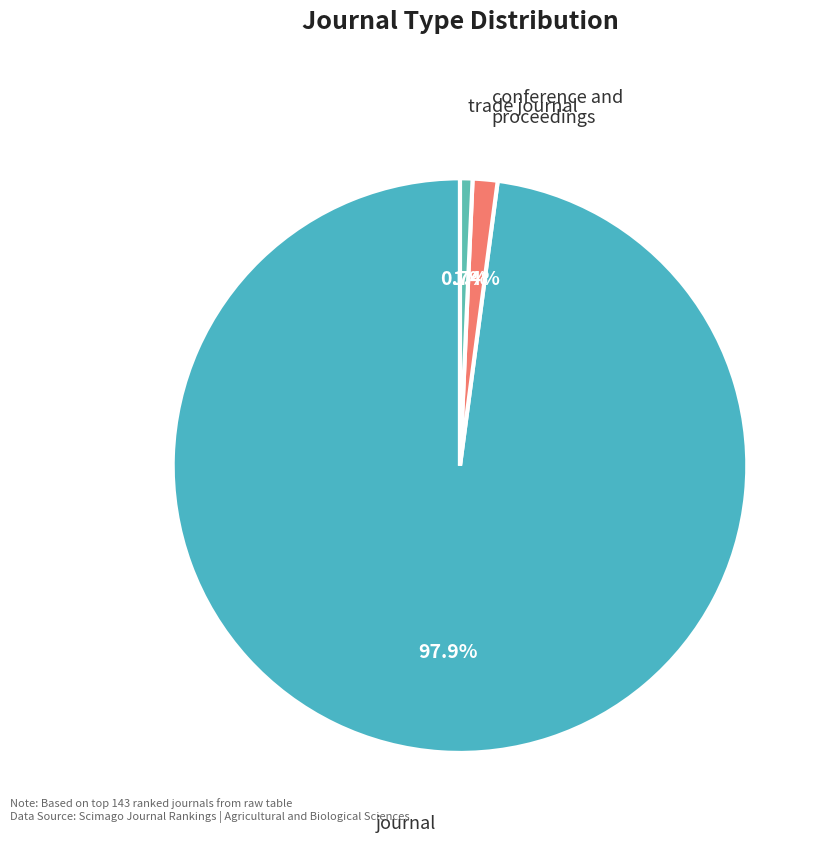

What is the smallest slice in the pie chart?

trade journal